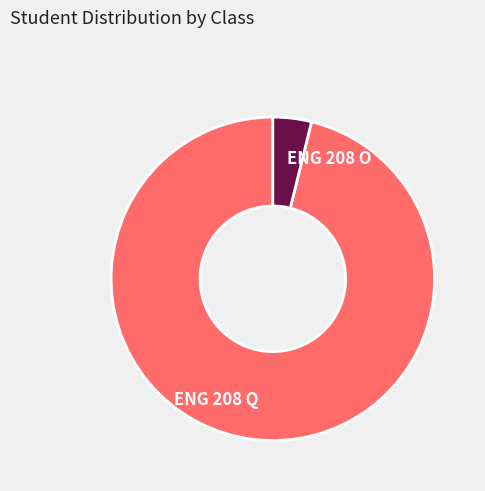

Combined, do ENG 208 O and ENG 208 Q account for over 50%?

Yes